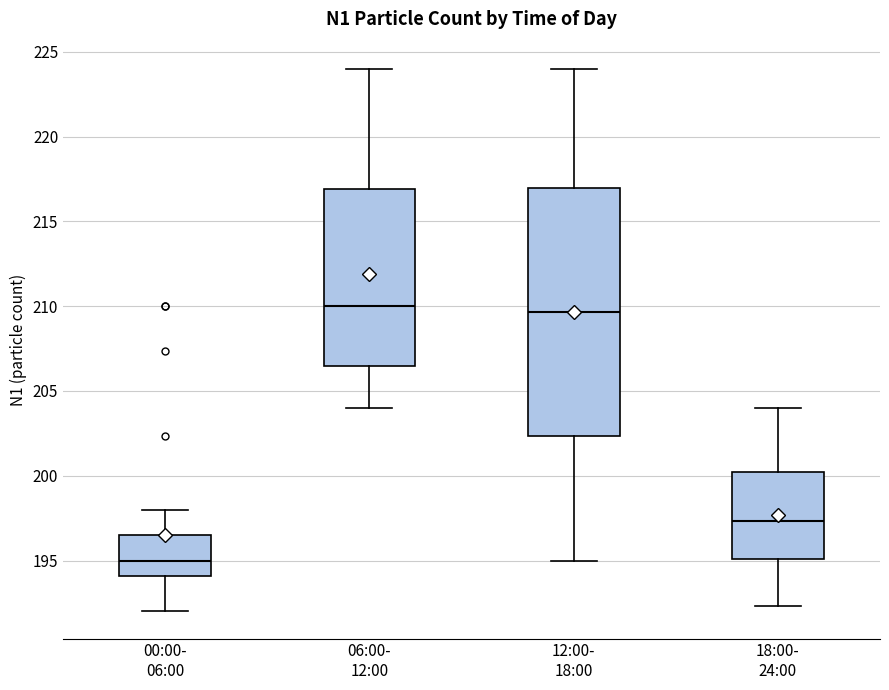

Comparing the boxes themselves (not the whiskers), which one is the tallest?

12:00- 18:00